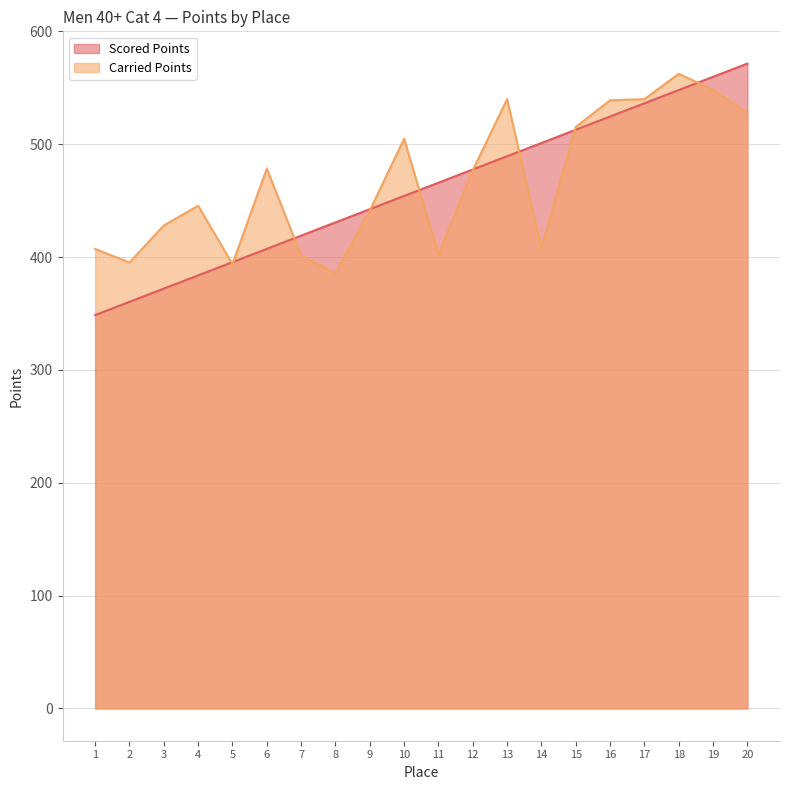

At which label does Carried Points first exceed 476?

6